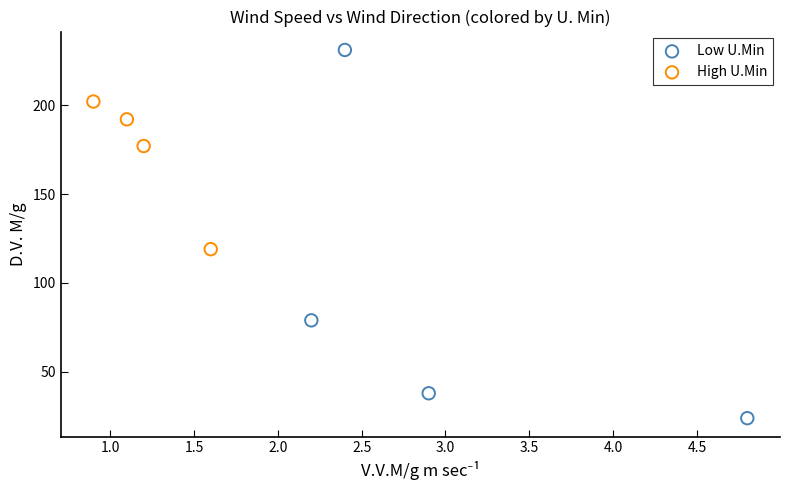

Which series reaches the maximum Y coordinate?

Low U.Min